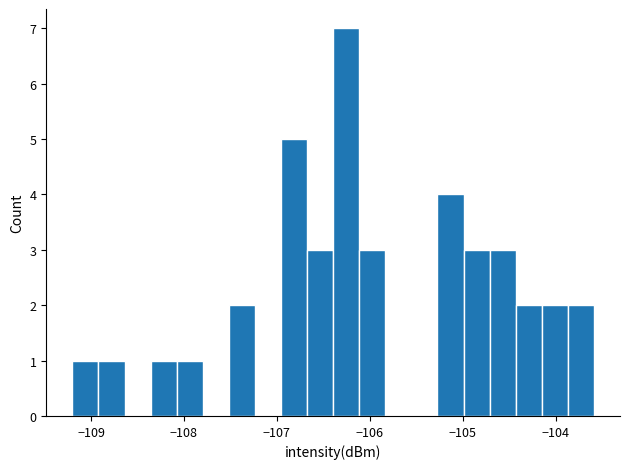

Around what value on the x-axis is the tallest bar? Give the approximate position of its centre, as read against the axis.

-106.3